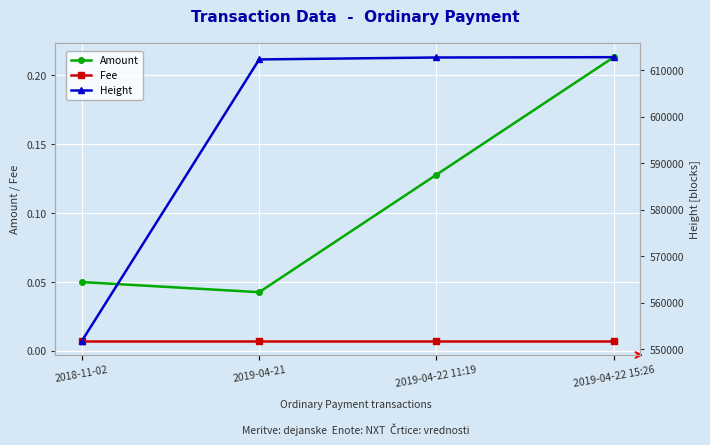

List the labels in order of Fee value, smallest first.

2018-11-02, 2019-04-21, 2019-04-22 11:19, 2019-04-22 15:26